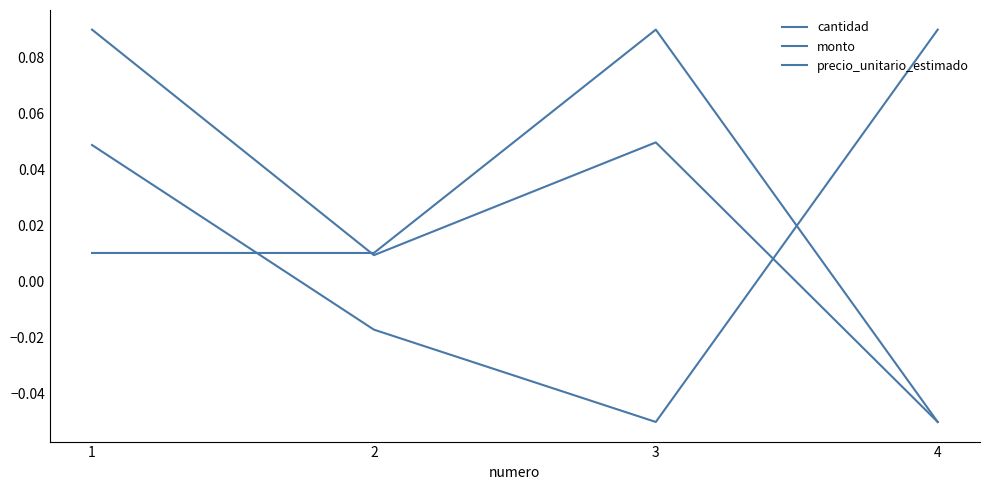

Where do precio_unitario_estimado and monto first cross each other?

1 and 2